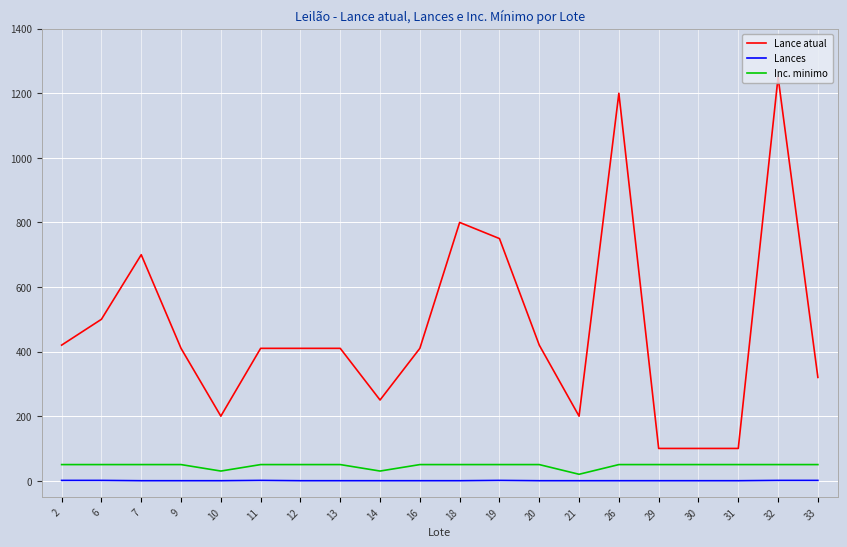

At which category does the chart reach its peak across all series?

32